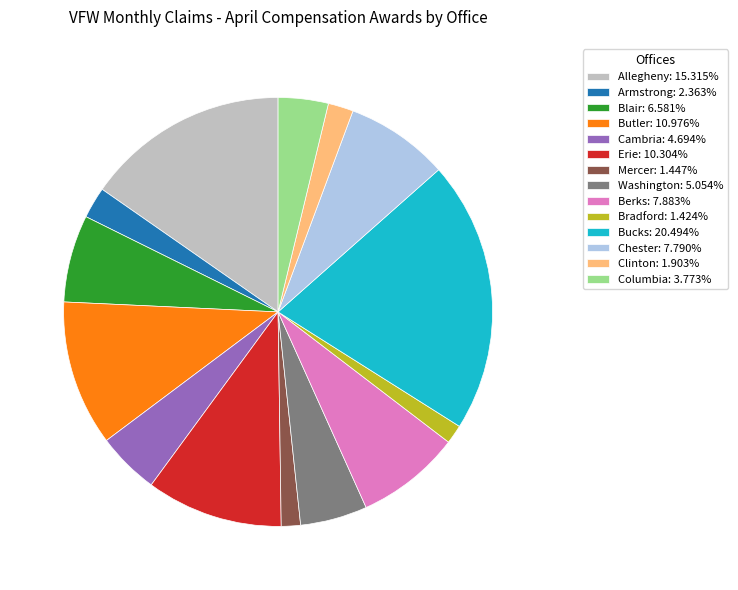

Approximately how many times larger is the value at Bradford: 1.424% compared to Cambria: 4.694%?

0.3